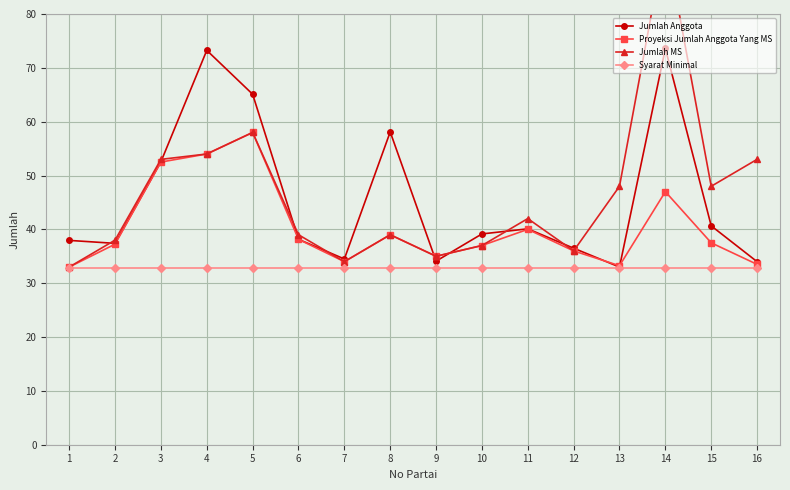

Where does the Jumlah MS series first go above 42?

3